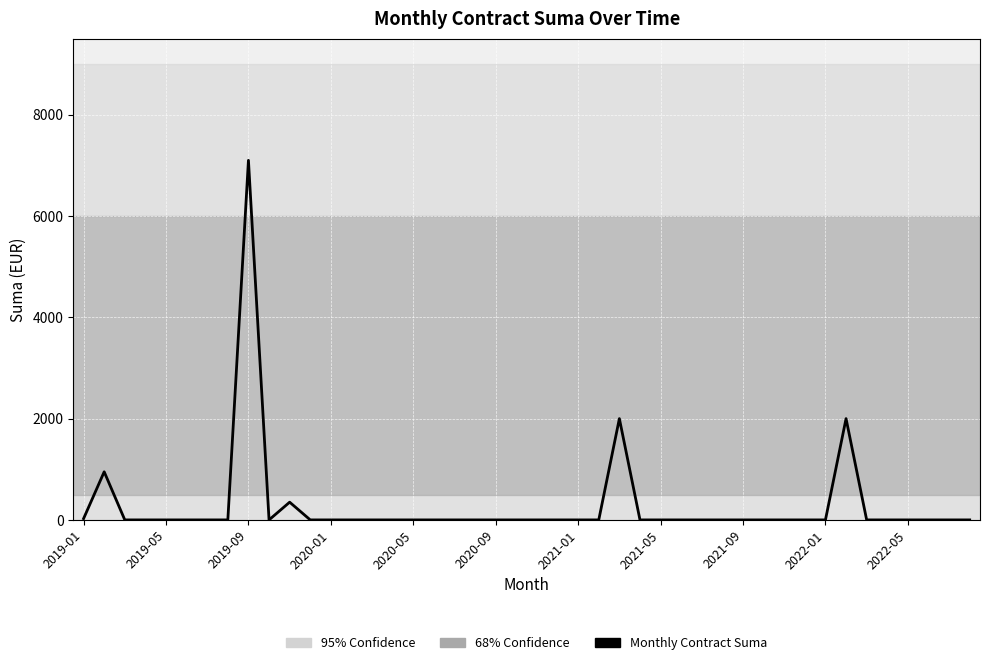

What is the greatest value displayed?

7100.0